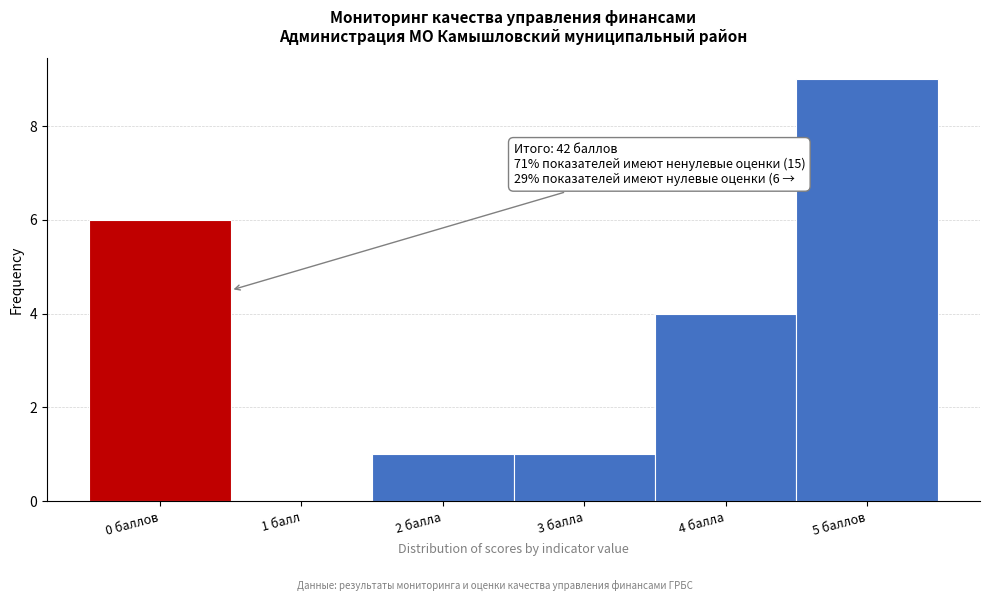

Reading left to right, transcribe all the data shown in this chart.

0 баллов=6	1 балл=0	2 балла=1	3 балла=1	4 балла=4	5 баллов=9